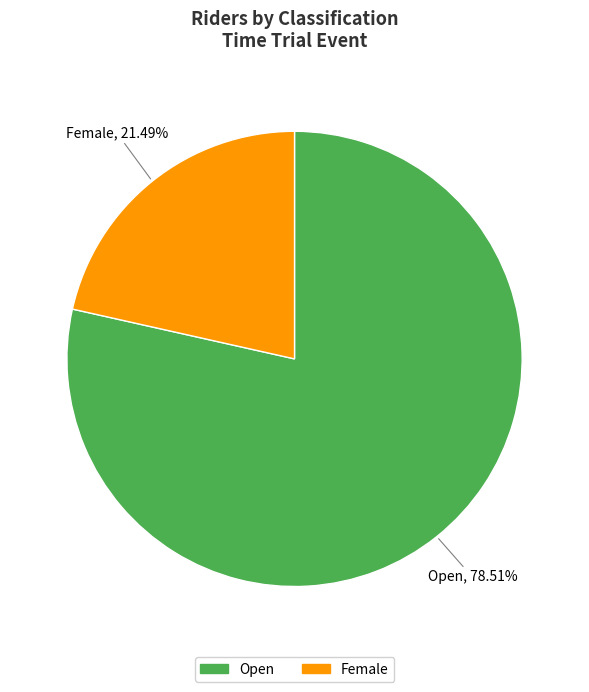

To the nearest percent, what is the difference between the largest and smallest slice percentages?

57%